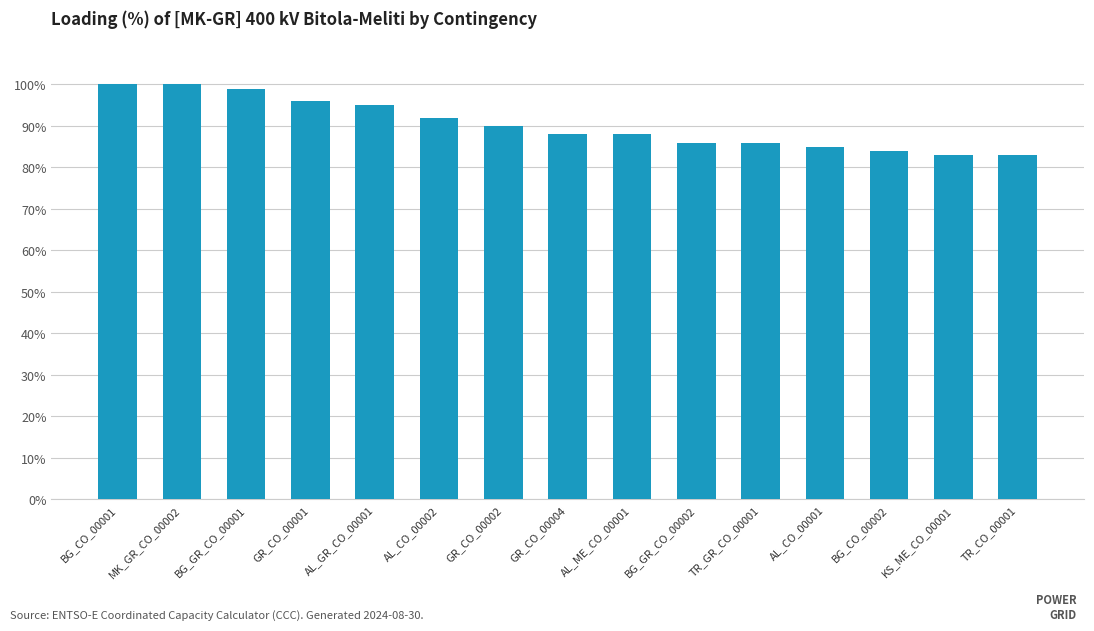

What is the sum of the values at TR_GR_CO_00001 and KS_ME_CO_00001?

169